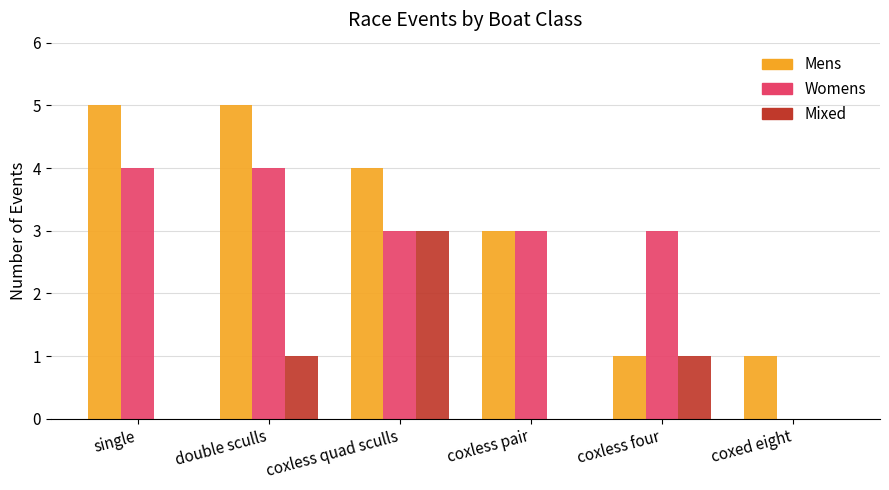

Reading left to right, extract all data points from this chart.

Mens: 5	5	4	3	1	1
Womens: 4	4	3	3	3	0
Mixed: 0	1	3	0	1	0